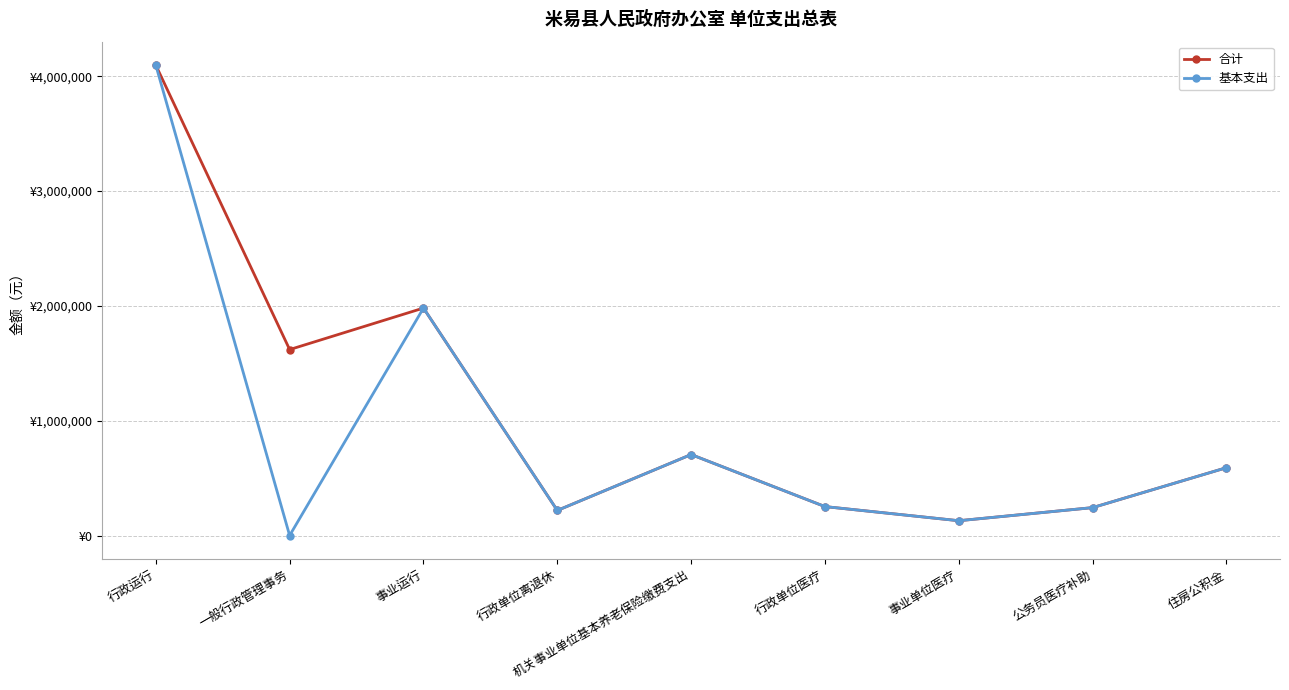

What is the value of the 合计 point at the 6th from the left?

251870.0